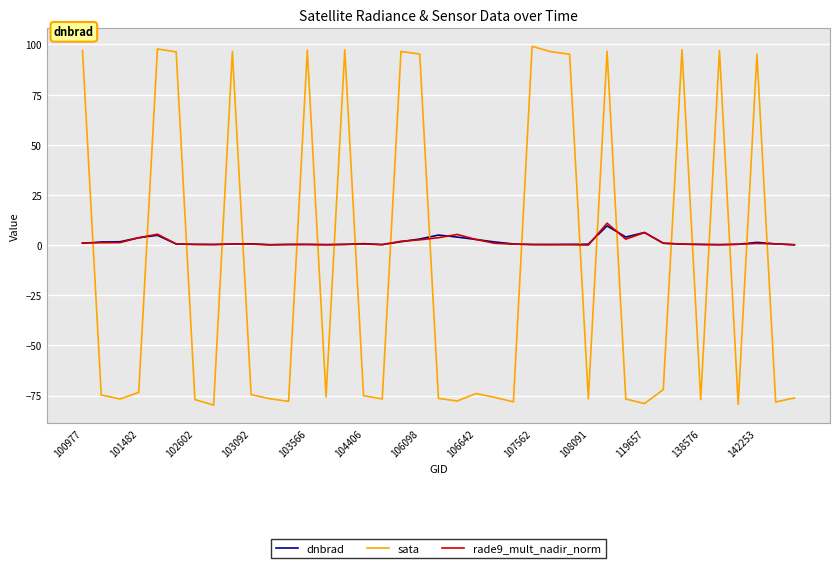

Which series has the largest range (max minus min)?

sata